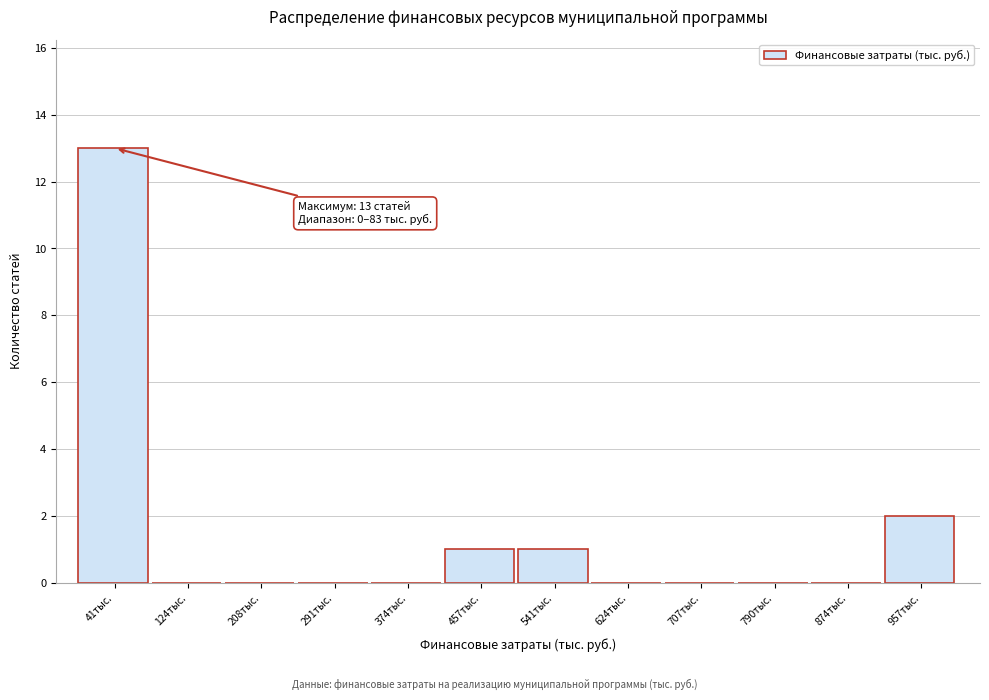

Reading right to left, transcribe all the data shown in this chart.

957тыс.=2	874тыс.=0	790тыс.=0	707тыс.=0	624тыс.=0	541тыс.=1	457тыс.=1	374тыс.=0	291тыс.=0	208тыс.=0	124тыс.=0	41тыс.=13